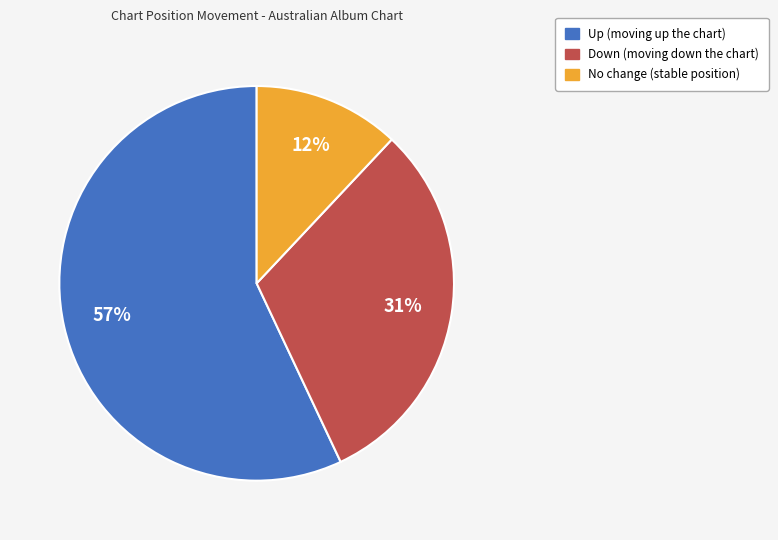

To the nearest percent, what is the difference between the largest and smallest slice percentages?

45%